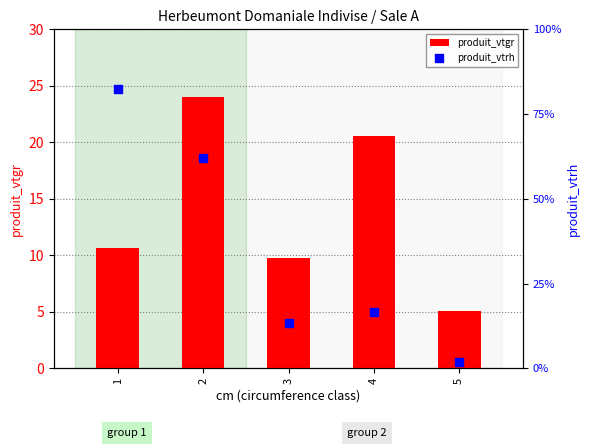

Which series has the largest Y range (max minus min)?

produit_vtrh